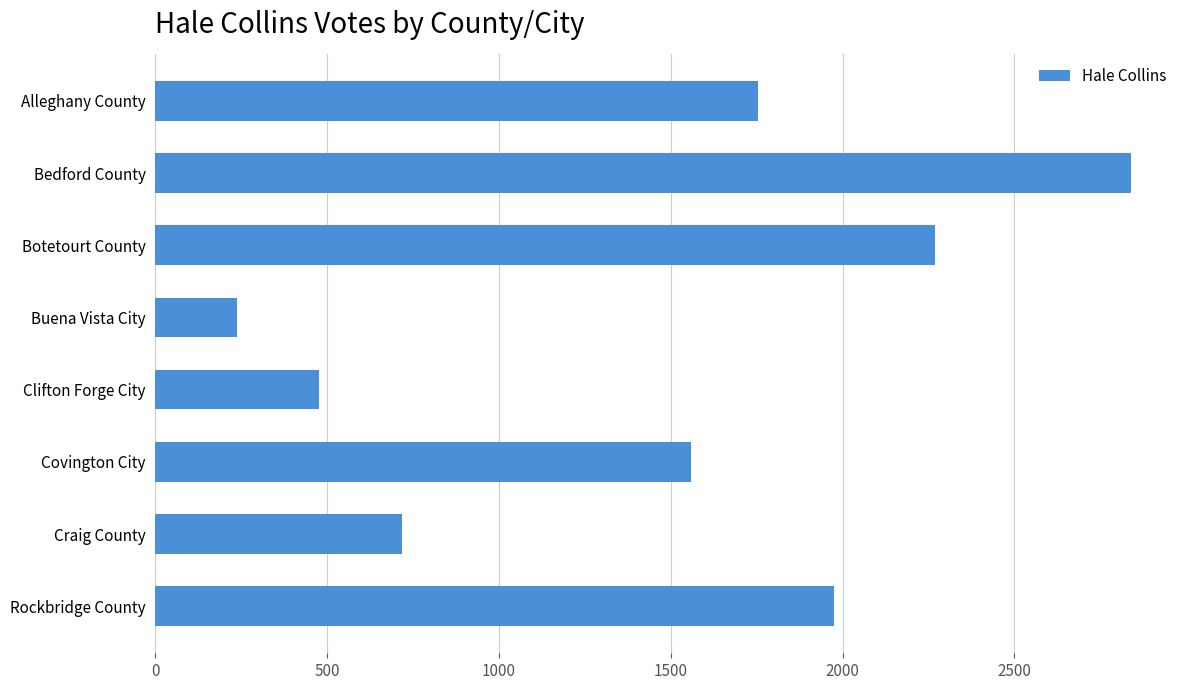

Reading top to bottom, what are all the values shown in this chart?

1753	2840	2270	237	475	1560	719	1976